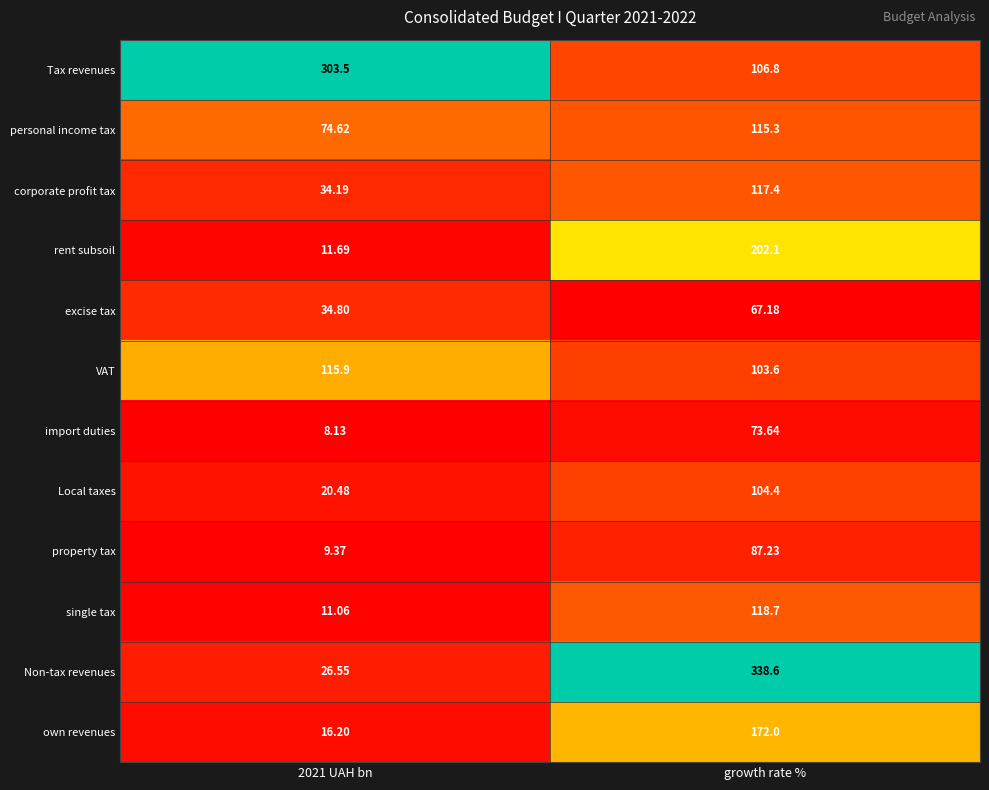

At which category is the sum across all series the highest?

growth rate %